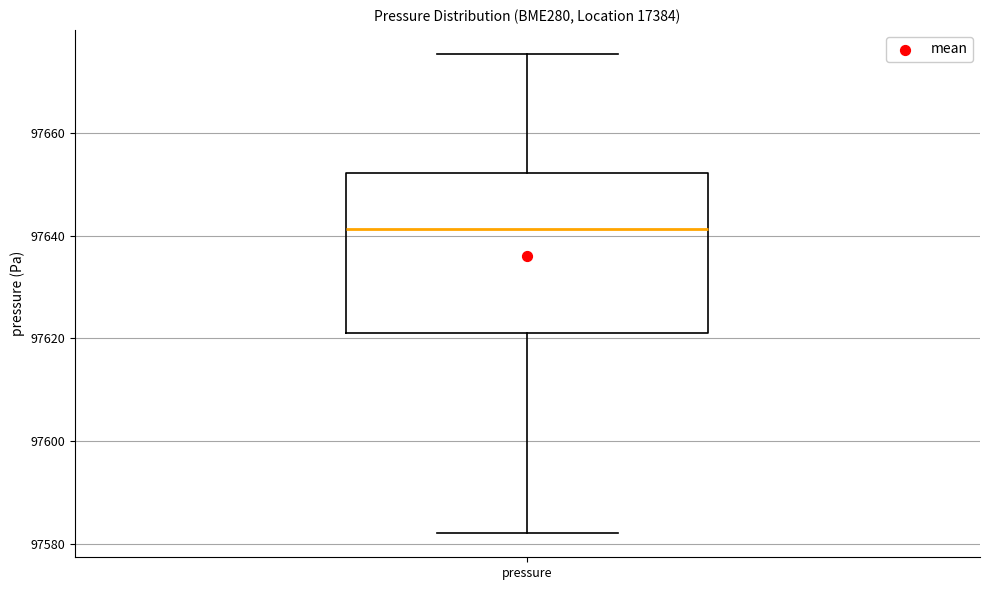

Transcribe this box plot: give where the median line is, the range the box spans, and where the two whiskers end, as read against the y-axis. The values are not printed on the chart, so give them approximately, as read against the axis.

median 97642, box 97622 to 97652, whiskers 97582 to 97676